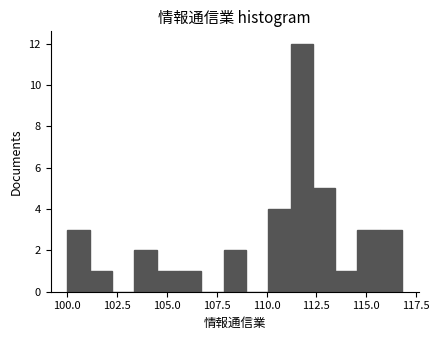

Read against the x-axis, roughly where is the centre of the tallest bar?

112.0